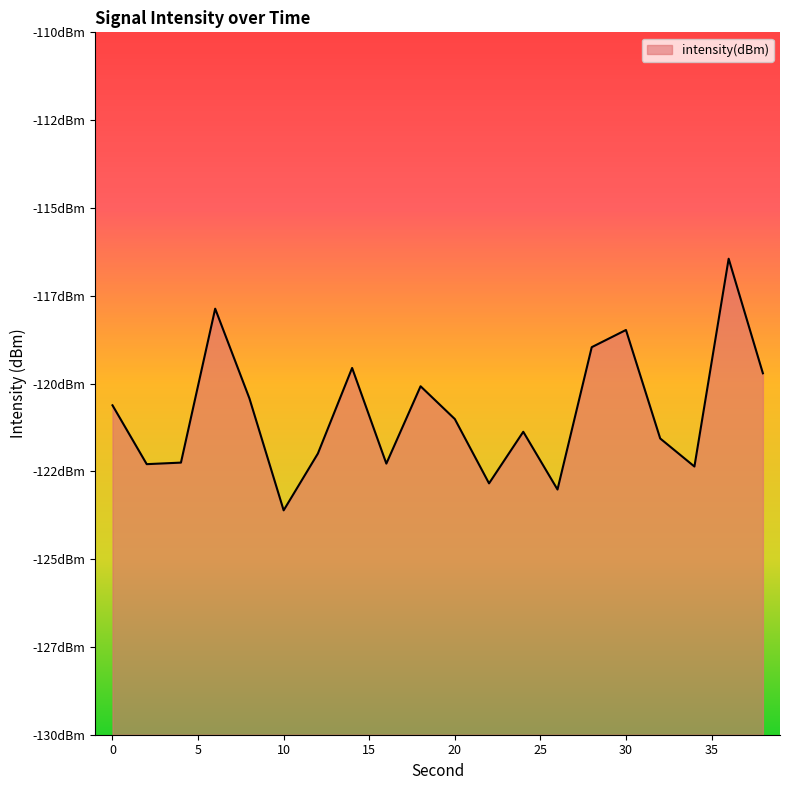

At which category does the chart reach its peak across all series?

36